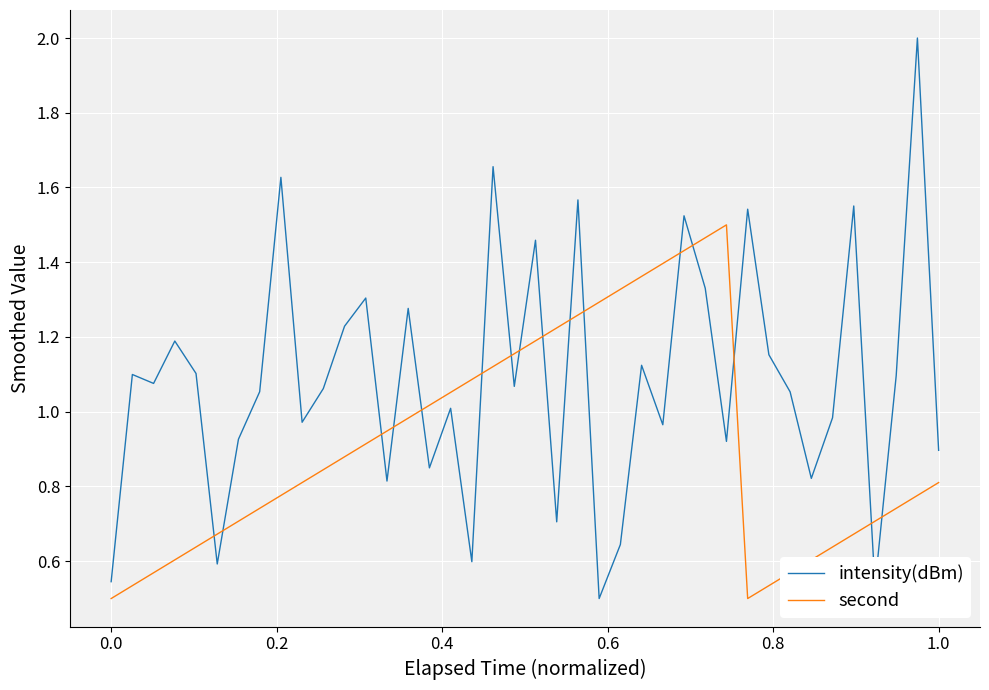

Rank the series by their average value, from lowest to highest.

second, intensity(dBm)